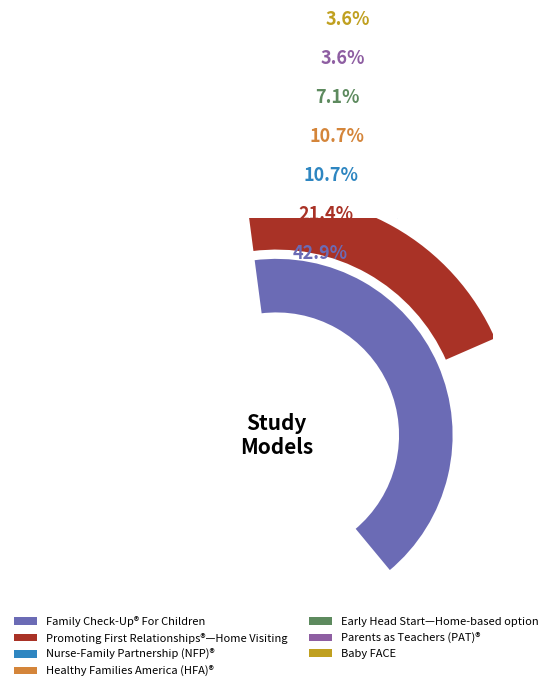

To the nearest percent, what is the difference between the Baby FACE and Family Check-Up® For Children slice percentages?

39%